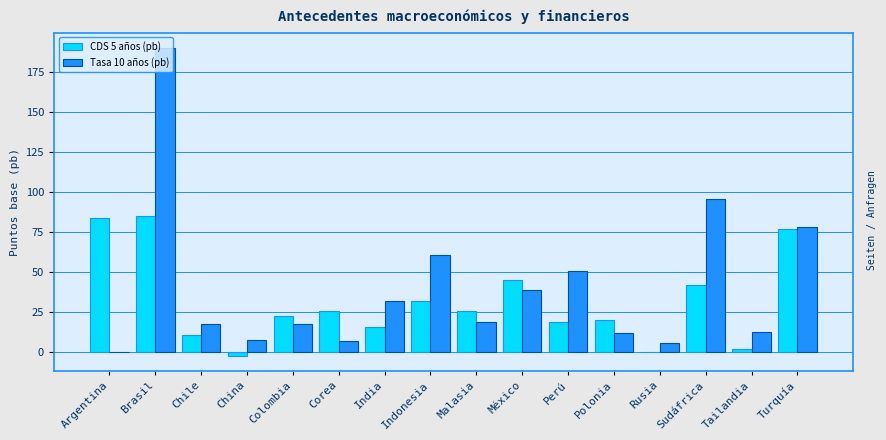

What are all the series names shown in the legend?

CDS 5 años (pb), Tasa 10 años (pb)